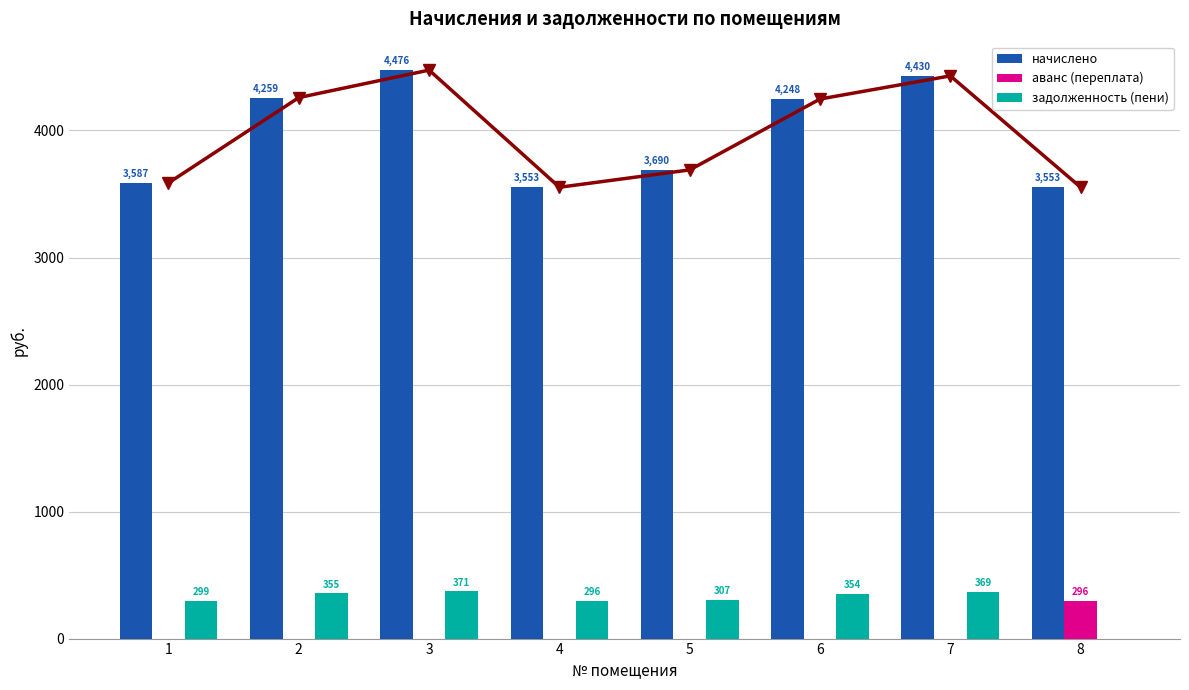

What is the value of the задолженность (пени) bar at the 2nd from the left?

354.9